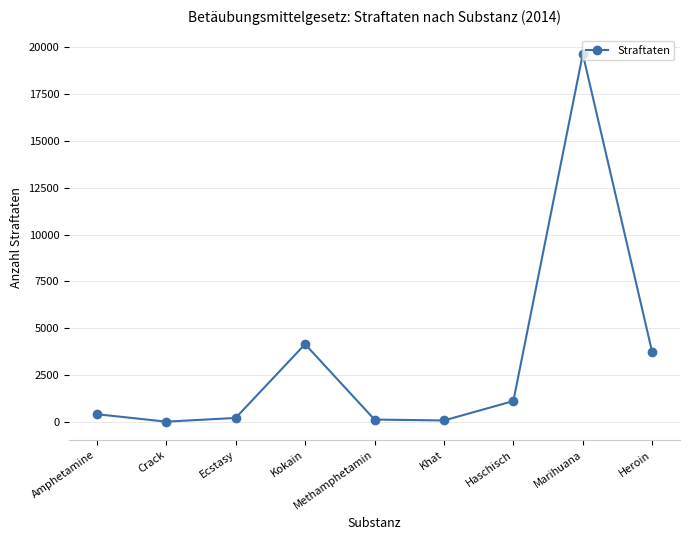

At which category does the chart reach its peak across all series?

Marihuana